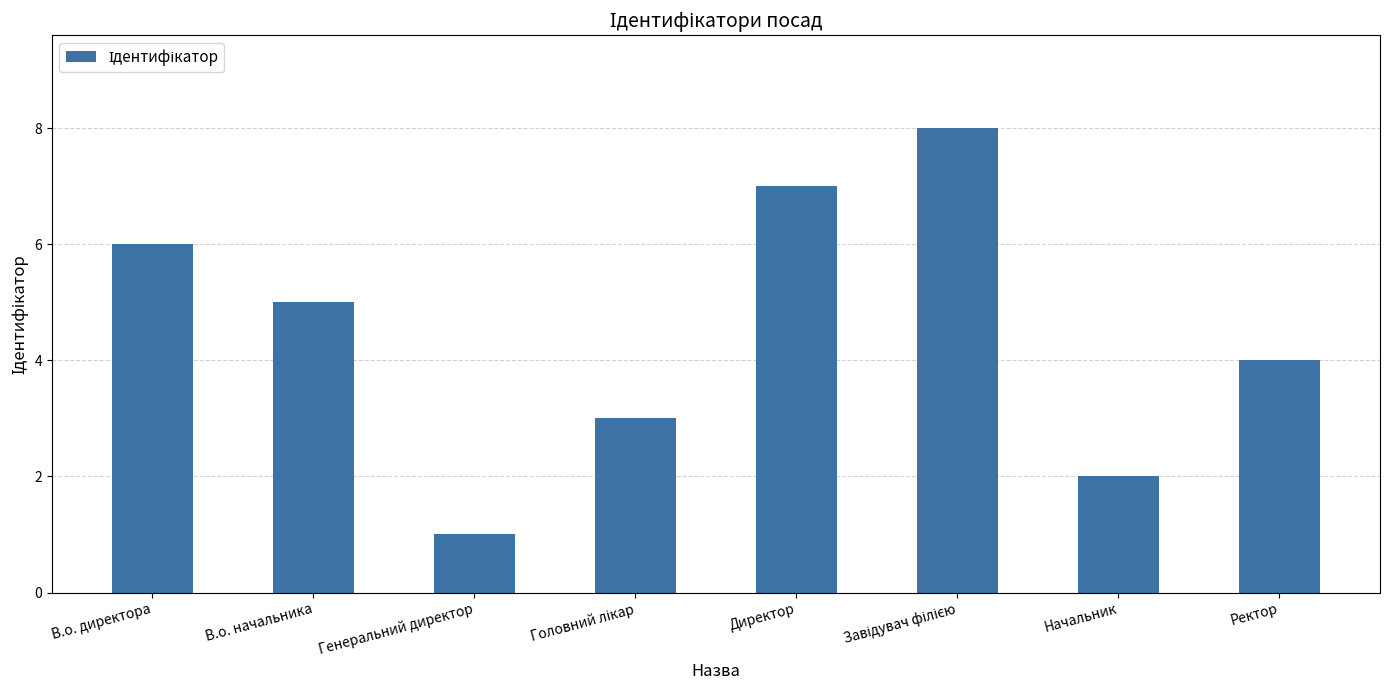

What is the value of the 5th bar from the left?

7